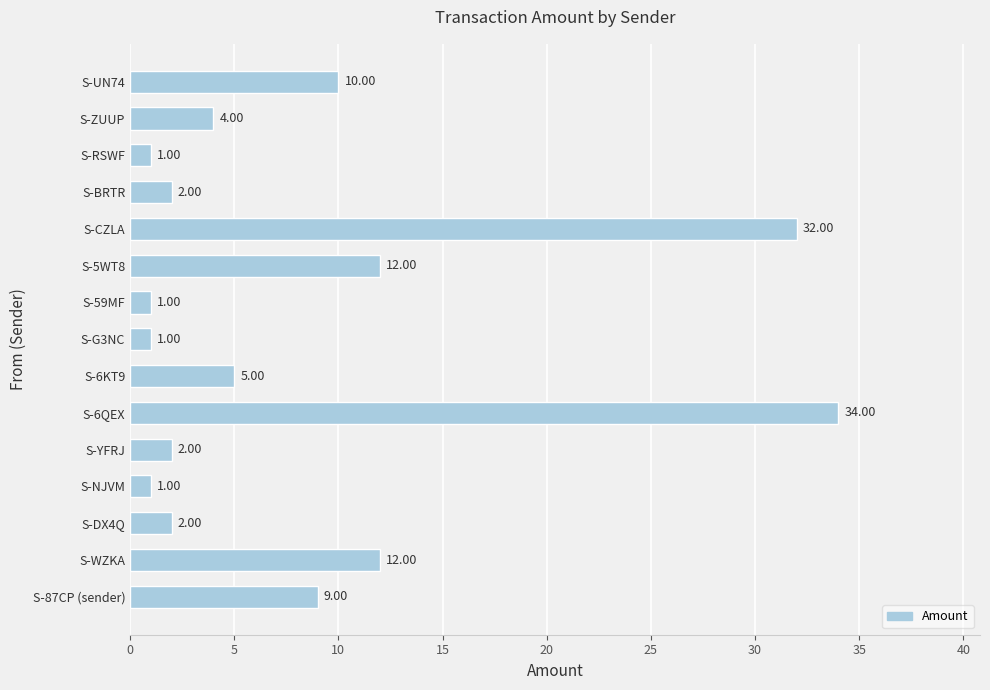

What is the difference between the maximum and minimum values?

33